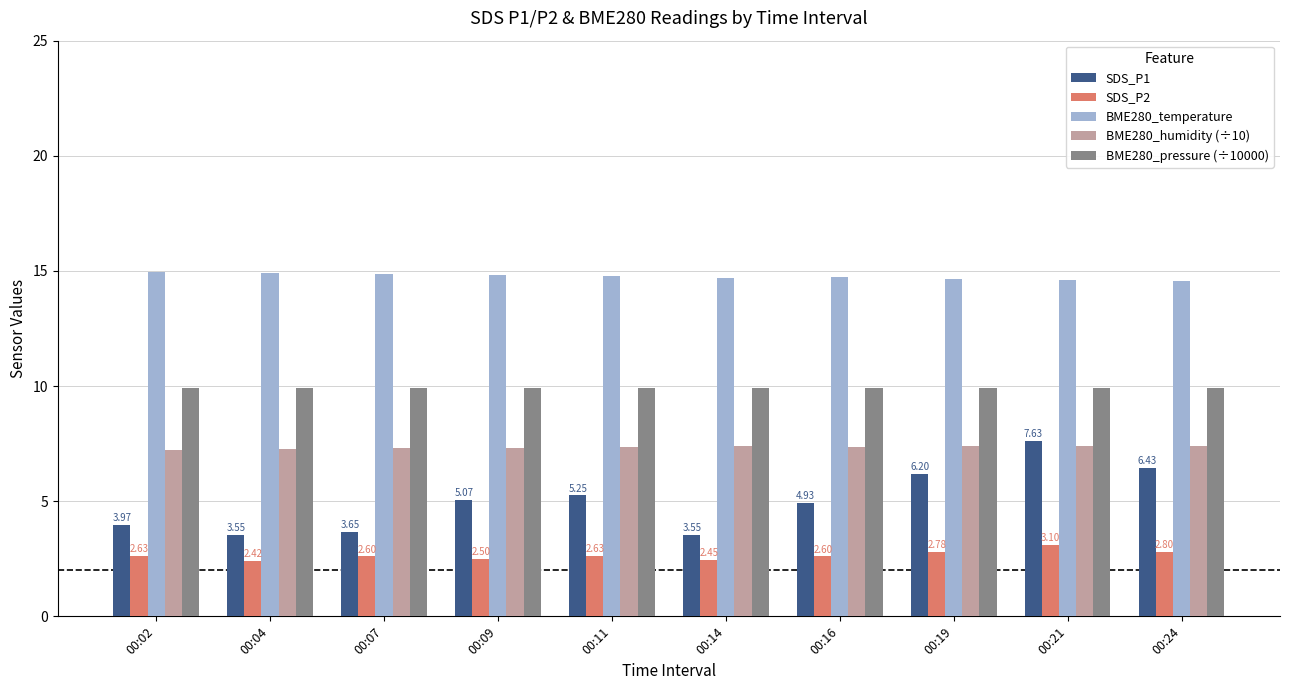

Which series changed the most between 00:02 and 00:21?

SDS_P1